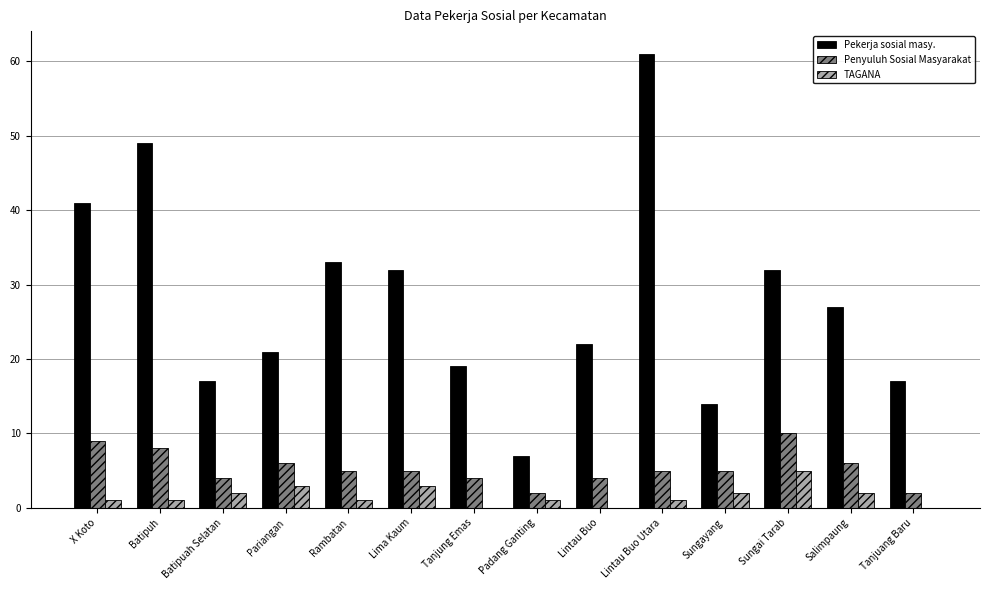

Are the bars horizontal?

No